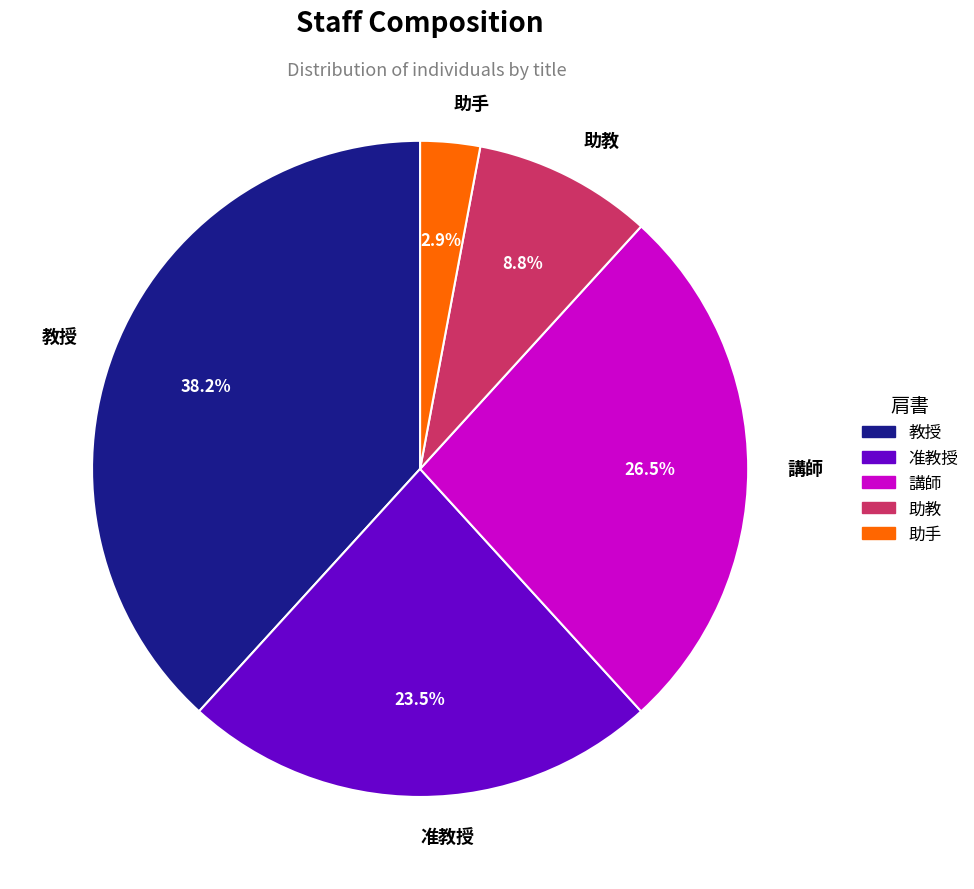

Which slice is the smallest?

助手